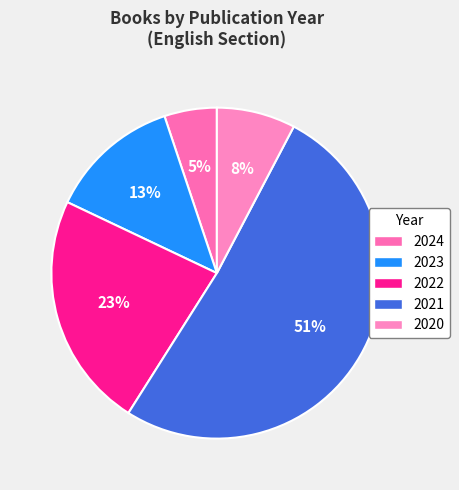

To the nearest percent, what is the difference between the 2024 and 2022 slice percentages?

18%